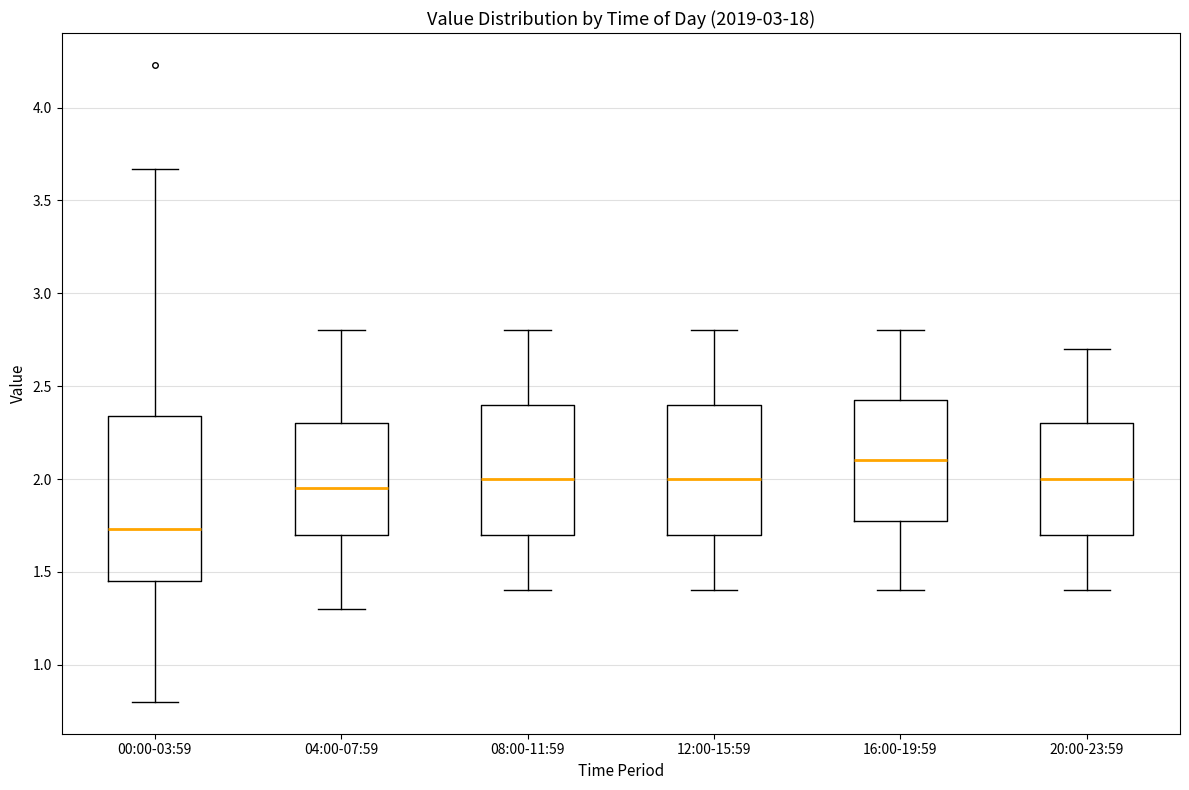

Reading left to right, transcribe this box plot: for each box, give where its median line is, the range the box spans, and where its two whiskers end, as read against the y-axis. The values are not printed on the chart, so give them approximately, as read against the axis.

00:00-03:59: median 1.75, box 1.45 to 2.35, whiskers 0.80 to 3.65
04:00-07:59: median 1.95, box 1.70 to 2.30, whiskers 1.30 to 2.80
08:00-11:59: median 2.00, box 1.70 to 2.40, whiskers 1.40 to 2.80
12:00-15:59: median 2.00, box 1.70 to 2.40, whiskers 1.40 to 2.80
16:00-19:59: median 2.10, box 1.80 to 2.45, whiskers 1.40 to 2.80
20:00-23:59: median 2.00, box 1.70 to 2.30, whiskers 1.40 to 2.70